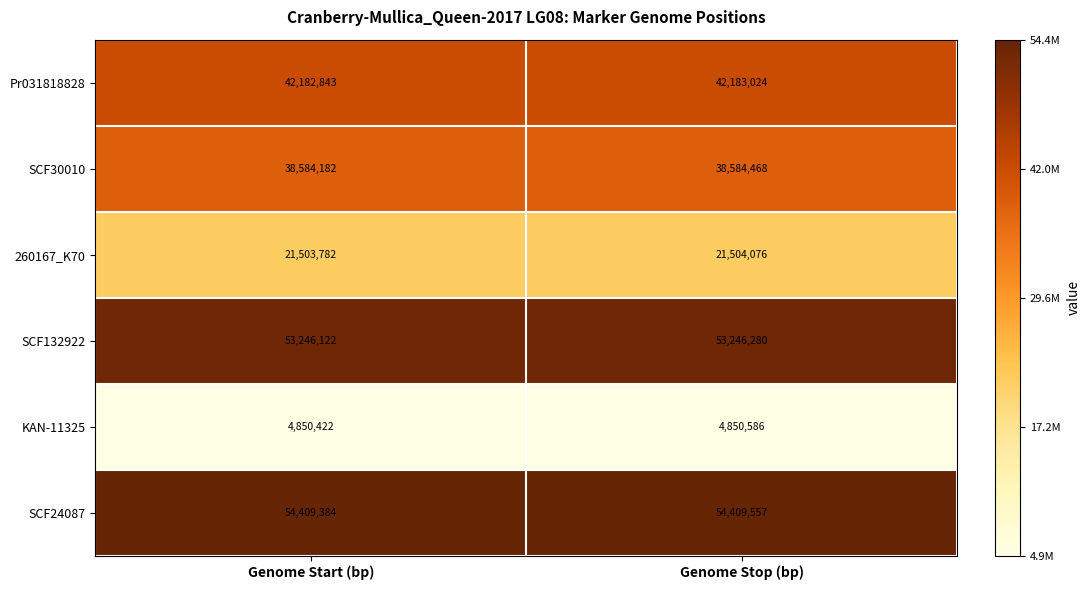

The SCF30010 series shows 51126606 at Genome Stop (bp). True or false?

False